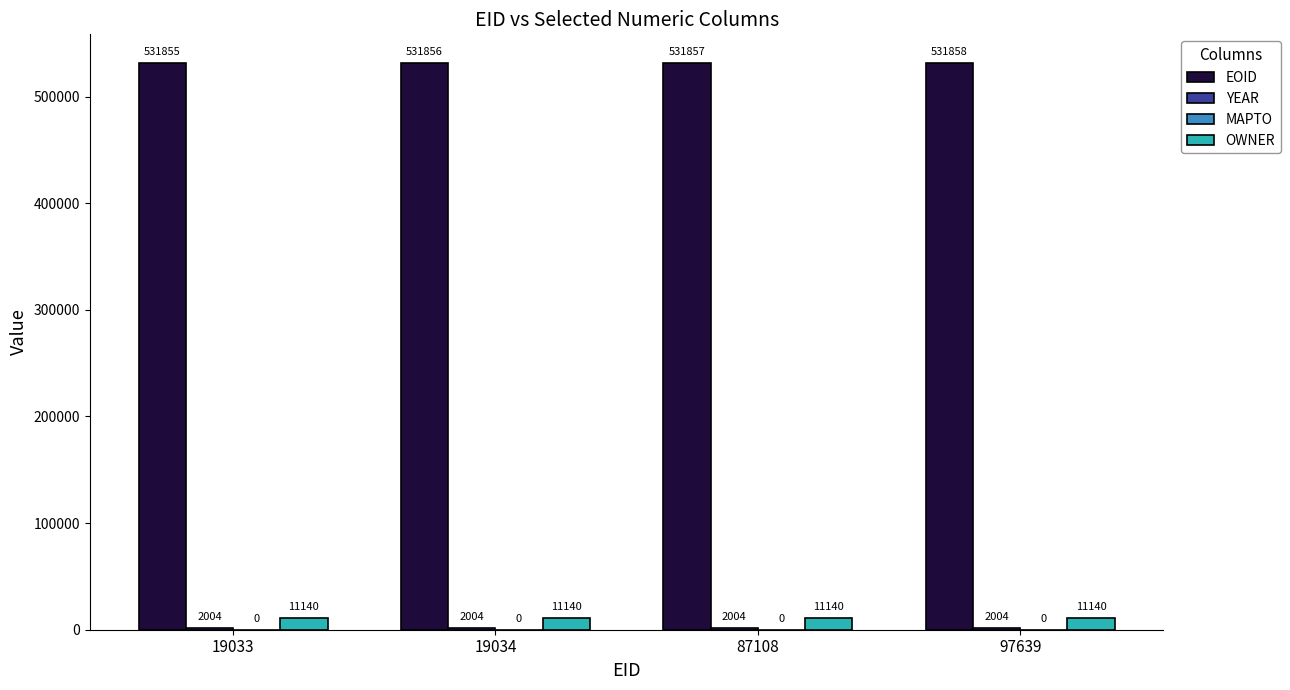

True or false: OWNER has a value of 11140 at 97639.

True